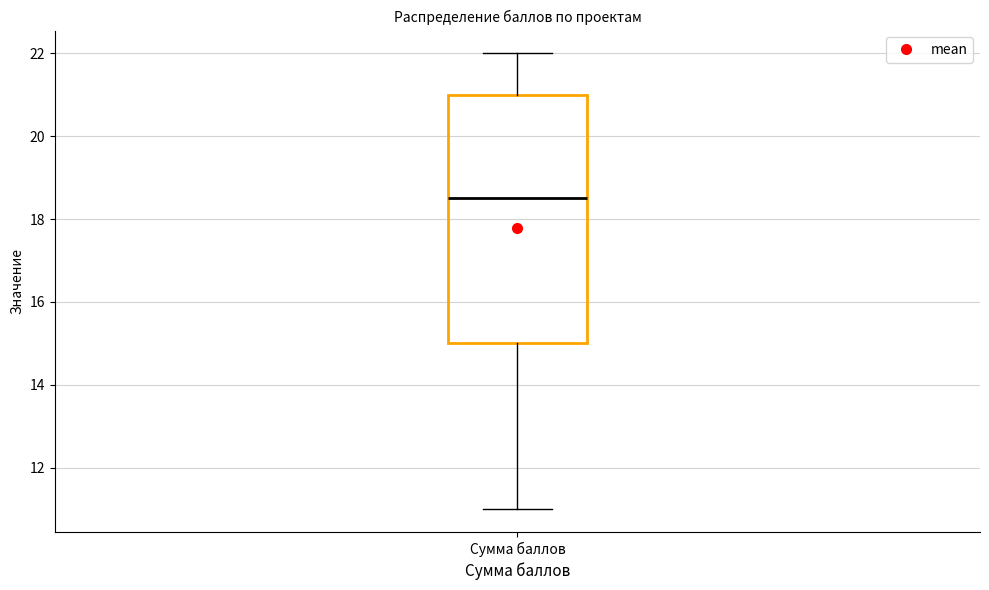

Transcribe this box plot: give where the median line is, the range the box spans, and where the two whiskers end, as read against the y-axis. The values are not printed on the chart, so give them approximately, as read against the axis.

median 18.6, box 15.0 to 21.0, whiskers 11.0 to 22.0